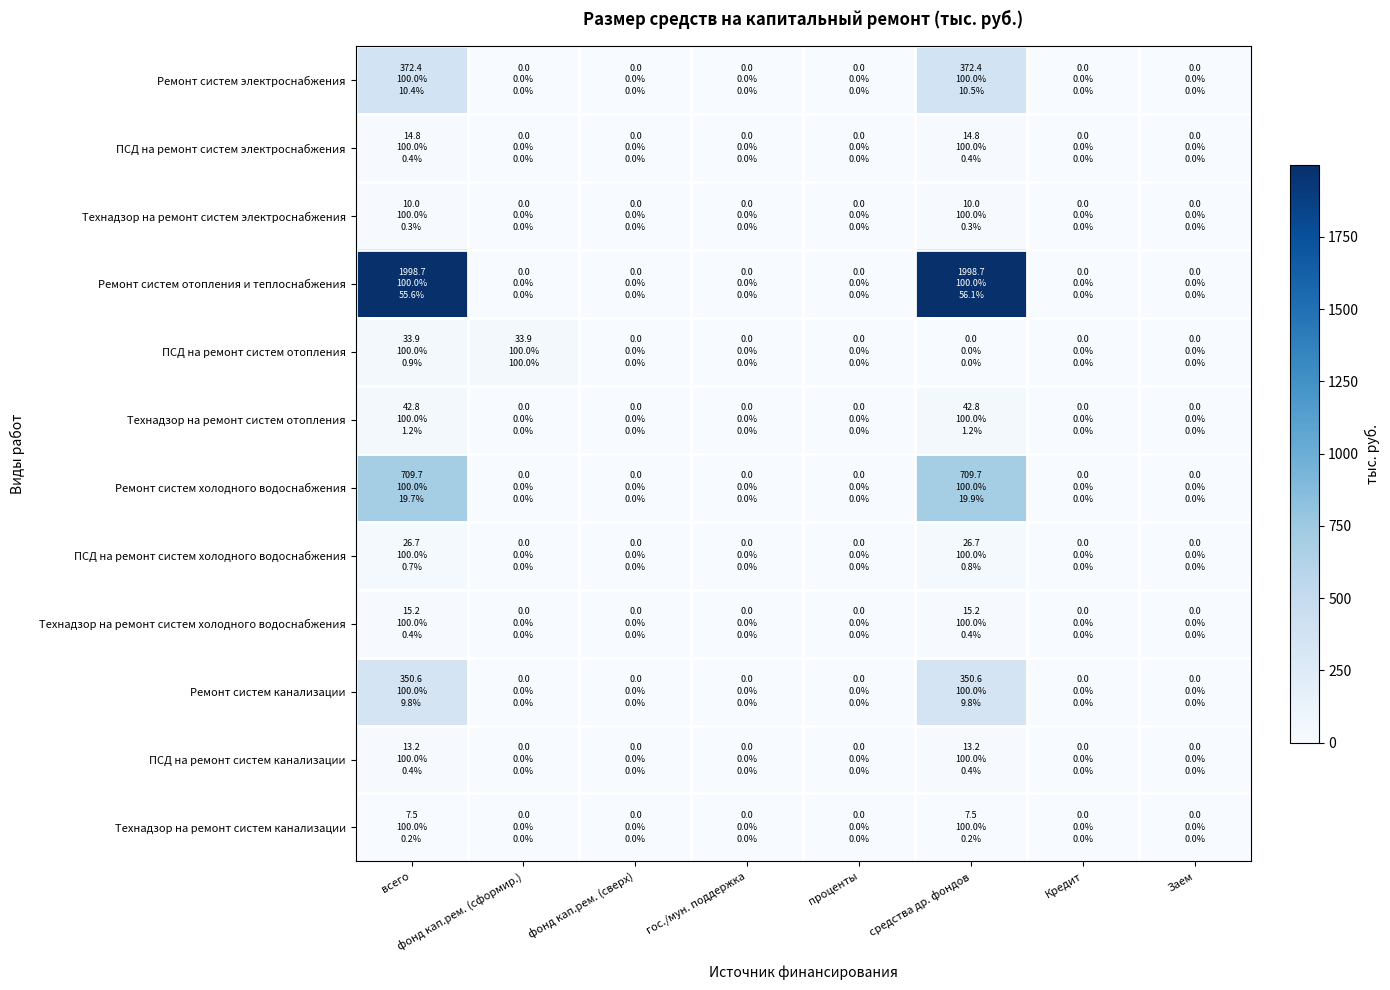

Between проценты and всего, which is larger?

всего